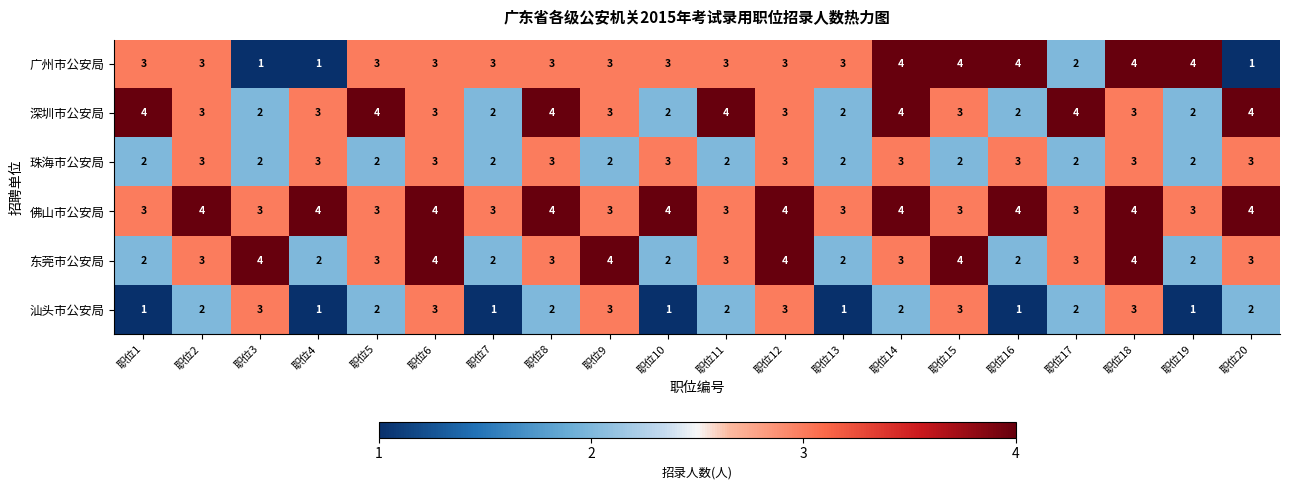

At which category is the sum across all series the highest?

职位18